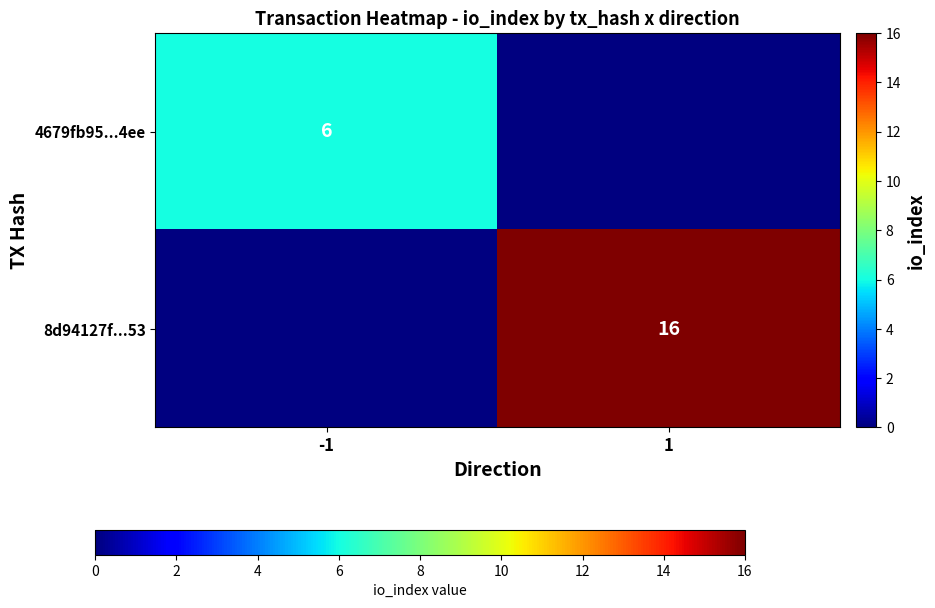

True or false: 8d94127f...53 has a value of 26 at 1.

False